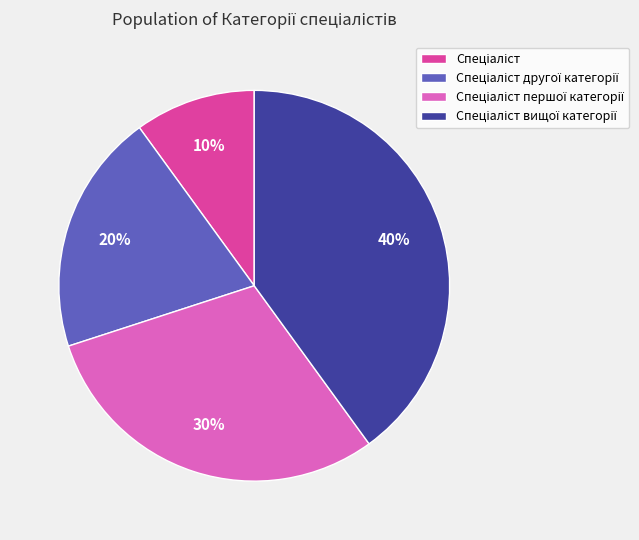

How many slices are in this pie chart?

4